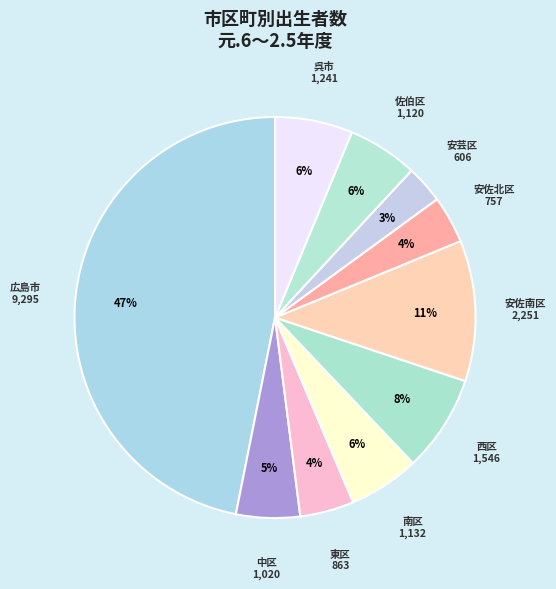

How many segments does this pie chart have?

10